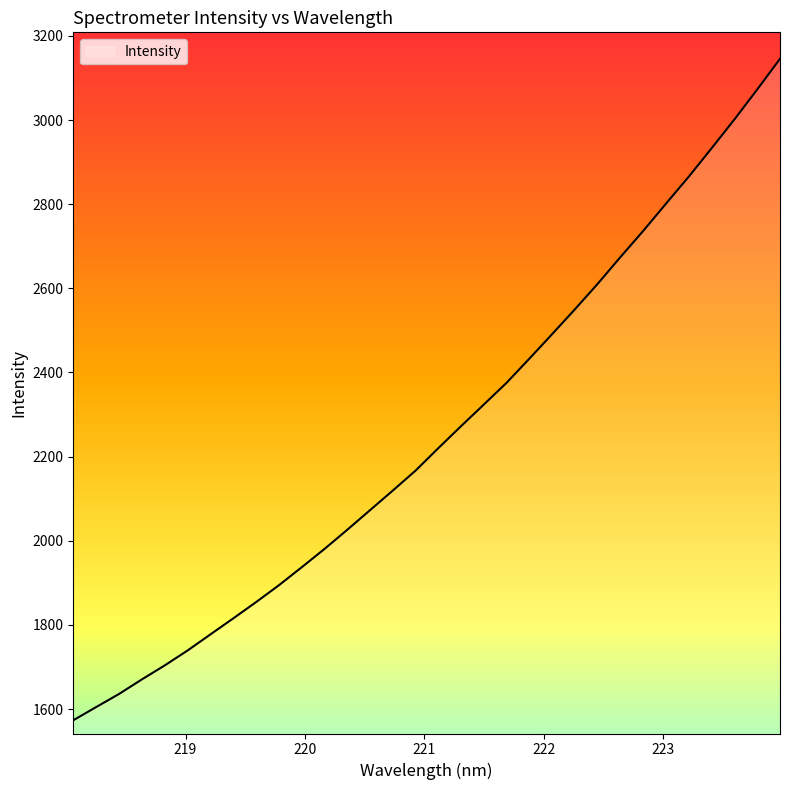

What is the smallest value displayed?

1573.3